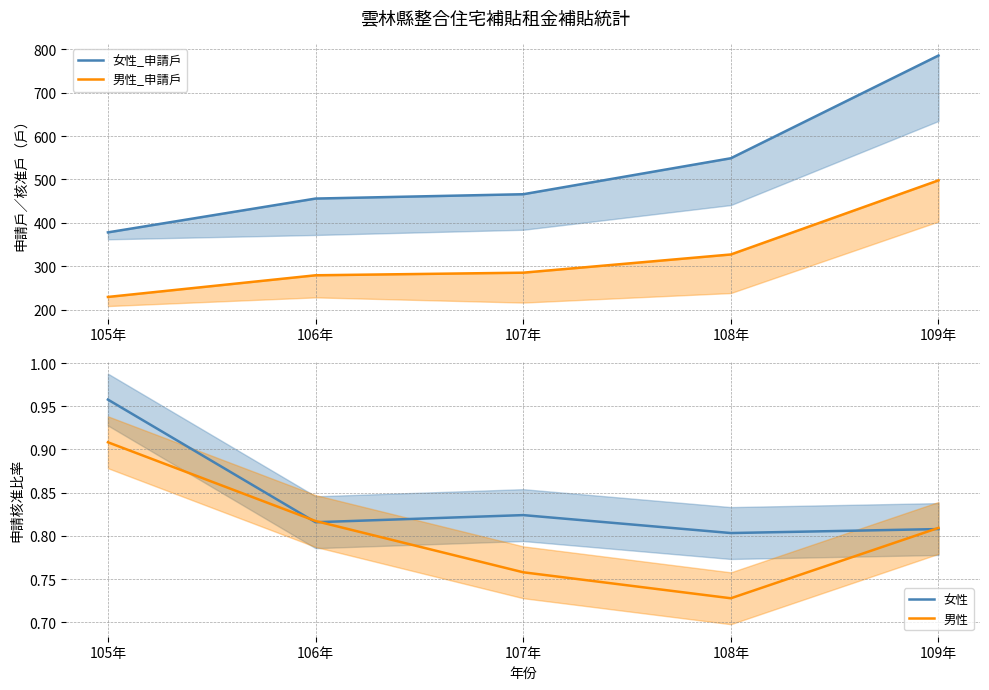

What is the difference between the second highest and second lowest values in the 女性_申請戶 series?

93.0